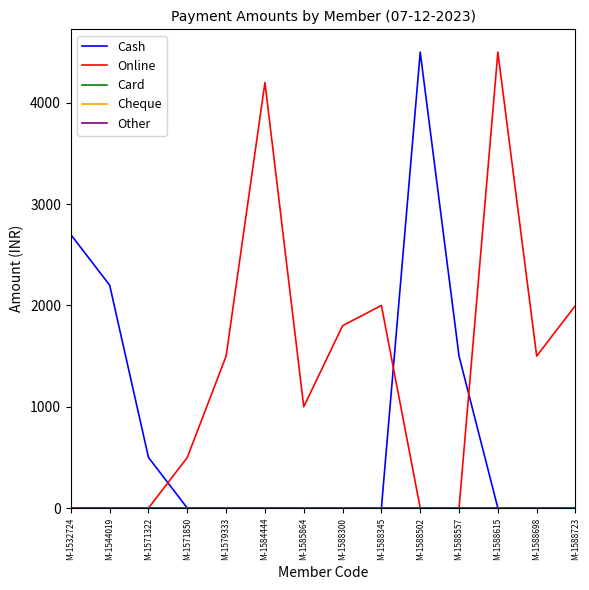

True or false: Card has a value of 0 at M-1584444.

True